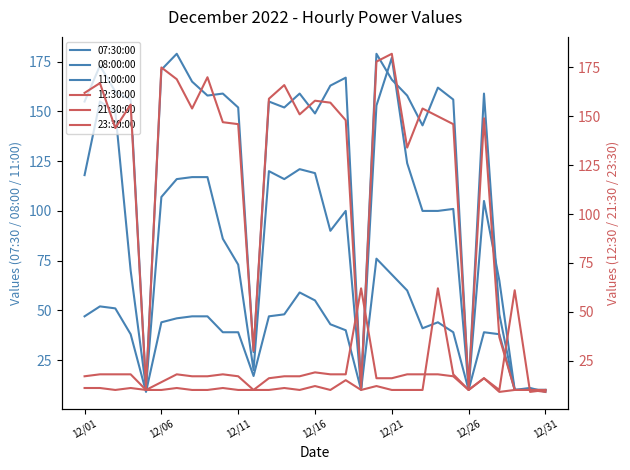

Where is 23:30:00 nearest to the value 35?

24